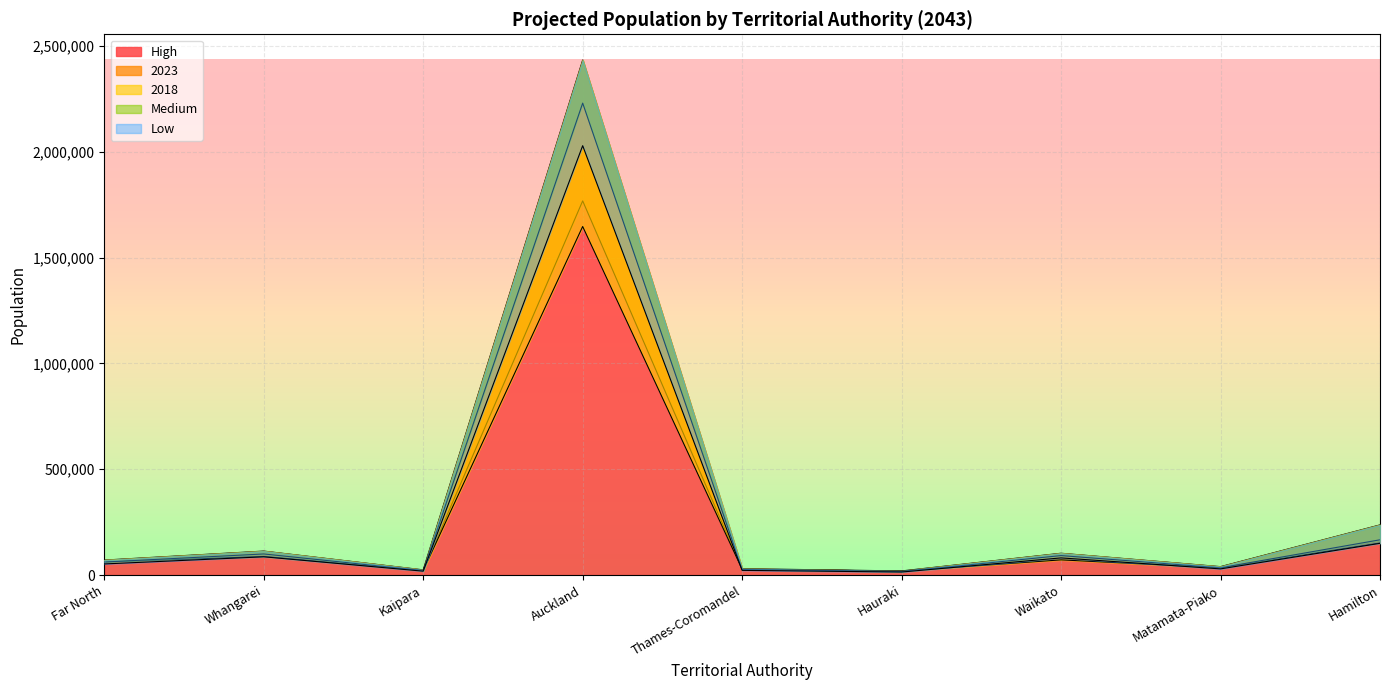

What position from the left is Waikato?

7